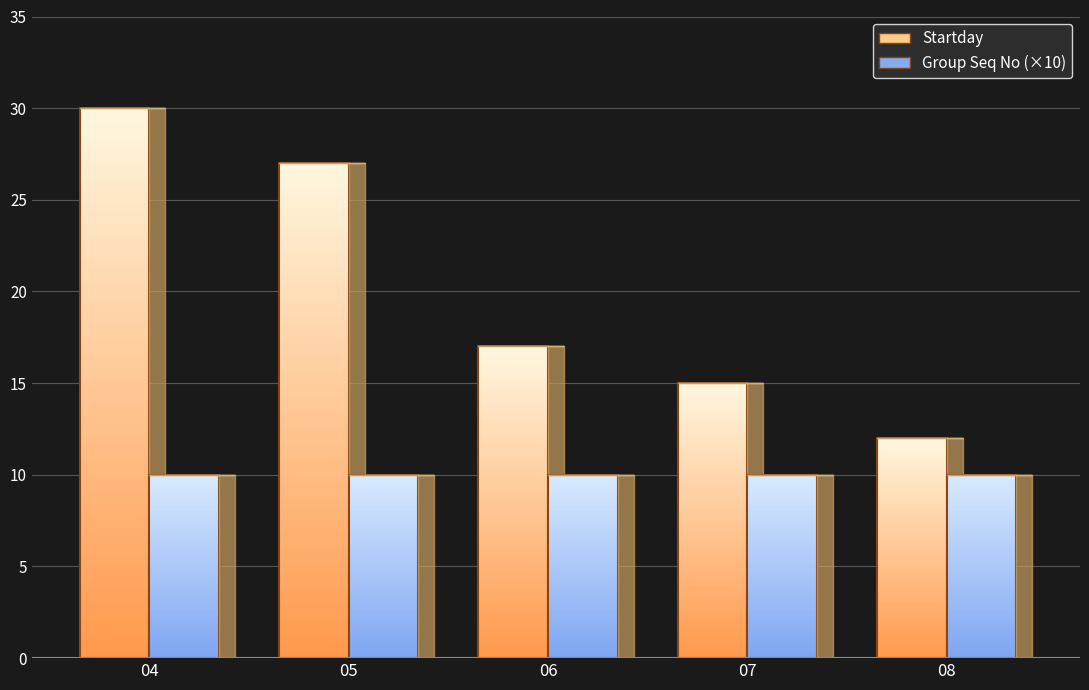

Which category has the highest value in the Startday series?

04